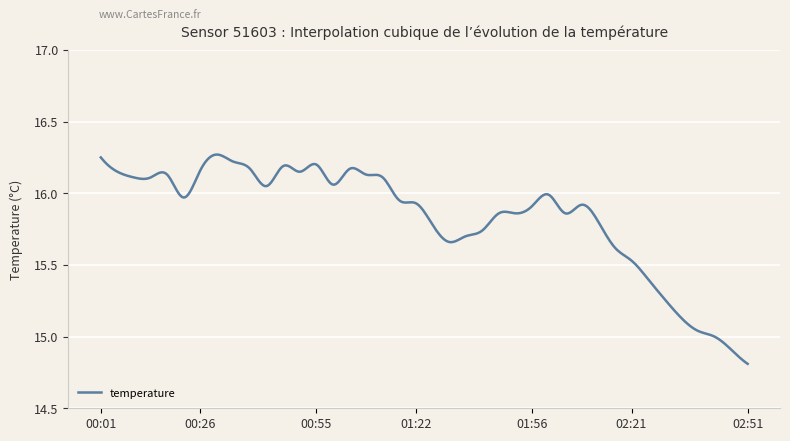

Rank the categories by value from highest to lowest.

00:30, 00:01, 00:34, 00:55, 00:47, 00:38, 01:04, 00:26, 00:05, 00:51, 00:17, 01:08, 00:09, 00:13, 01:13, 01:00, 00:43, 02:00, 00:22, 01:17, 01:22, 02:09, 01:56, 01:47, 01:52, 02:05, 02:13, 01:30, 01:43, 01:39, 01:35, 02:17, 02:21, 02:26, 02:30, 02:34, 02:38, 02:42, 02:47, 02:51